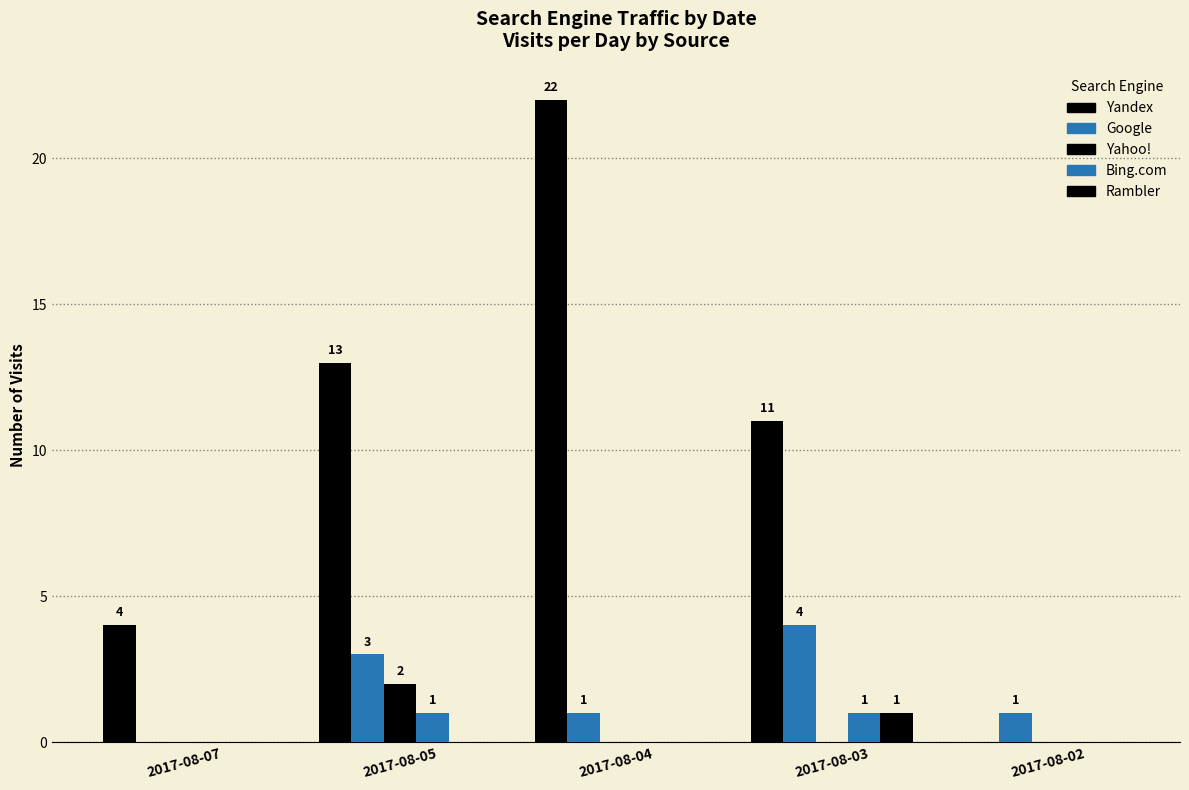

Reading left to right, list all the values displayed in this chart.

Yandex: 2017-08-07=4	2017-08-05=13	2017-08-04=22	2017-08-03=11	2017-08-02=0
Google: 2017-08-07=0	2017-08-05=3	2017-08-04=1	2017-08-03=4	2017-08-02=1
Yahoo!: 2017-08-07=0	2017-08-05=2	2017-08-04=0	2017-08-03=0	2017-08-02=0
Bing.com: 2017-08-07=0	2017-08-05=1	2017-08-04=0	2017-08-03=1	2017-08-02=0
Rambler: 2017-08-07=0	2017-08-05=0	2017-08-04=0	2017-08-03=1	2017-08-02=0